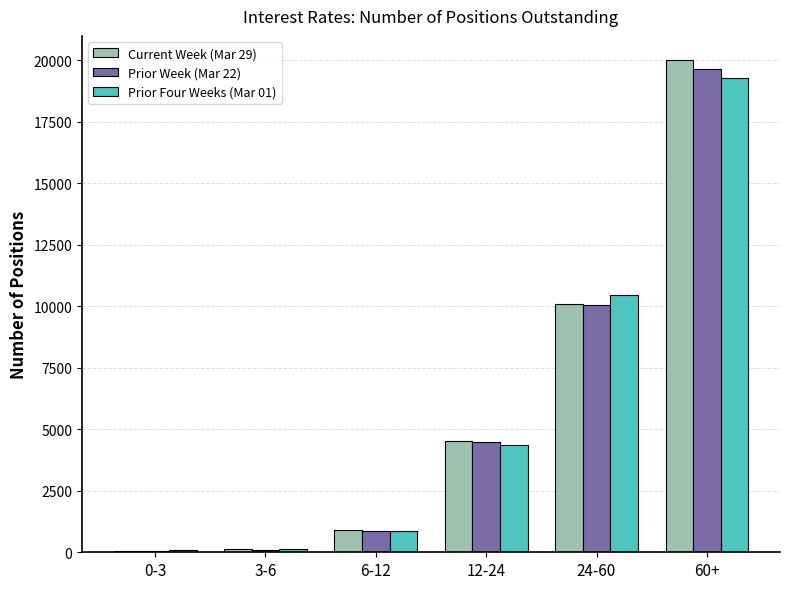

Between 6-12 and 24-60, which series saw the biggest shift?

Prior Four Weeks (Mar 01)